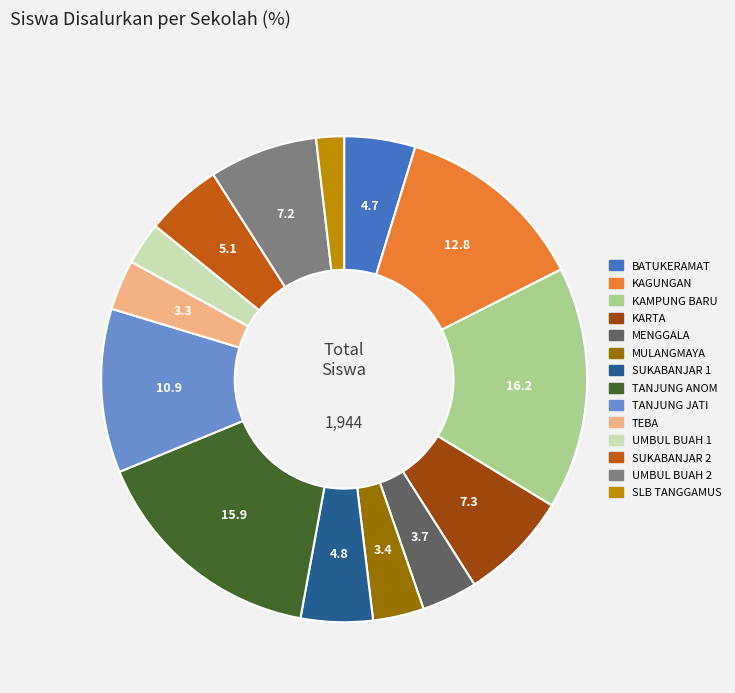

Is there any slice that represents more than half of the pie?

No